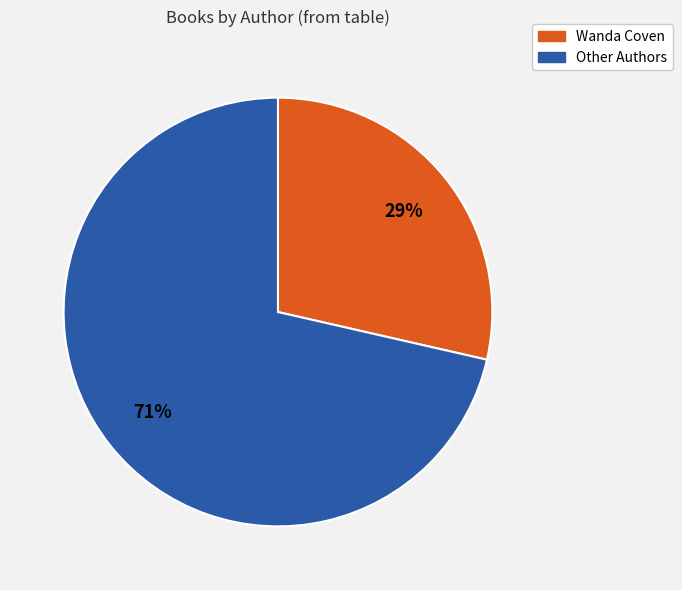

Is there any slice that represents more than half of the pie?

Yes